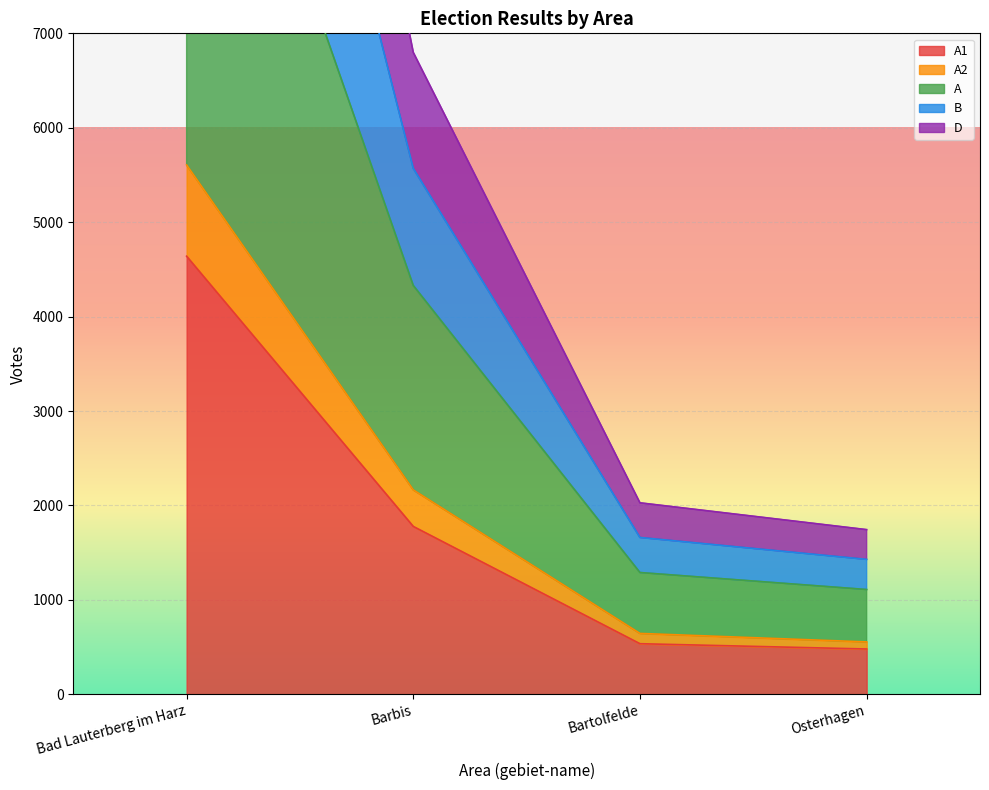

What position from the right is Barbis?

3